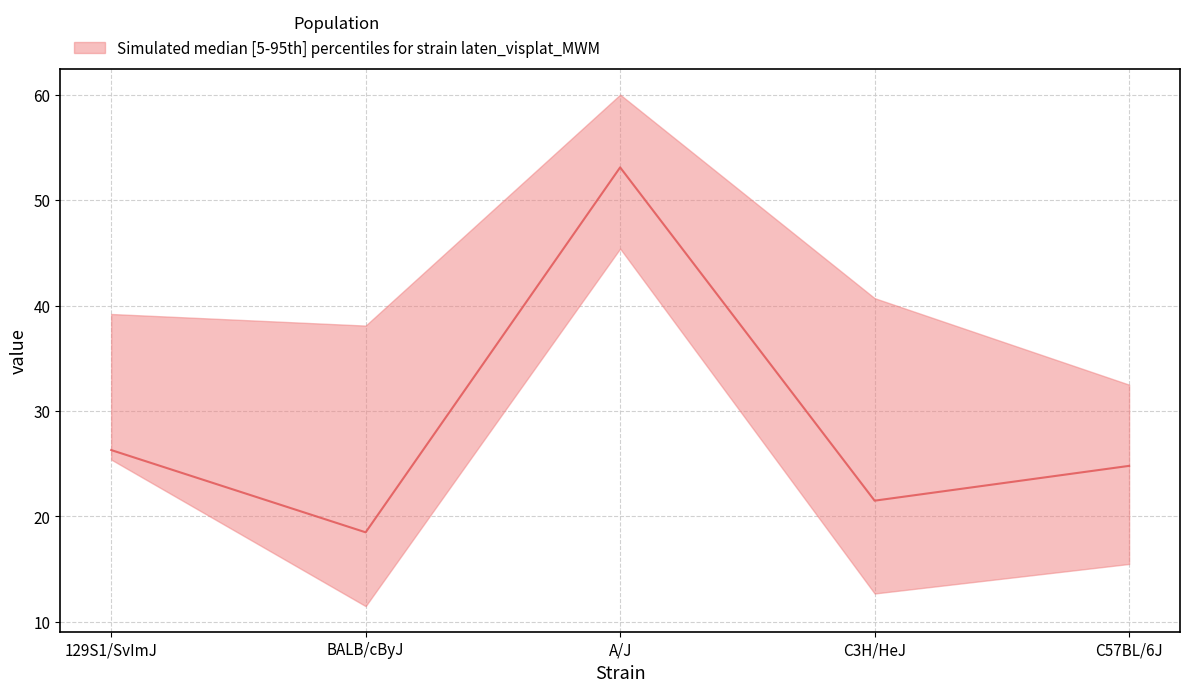

Where does the upper series first go above 39?

129S1/SvImJ